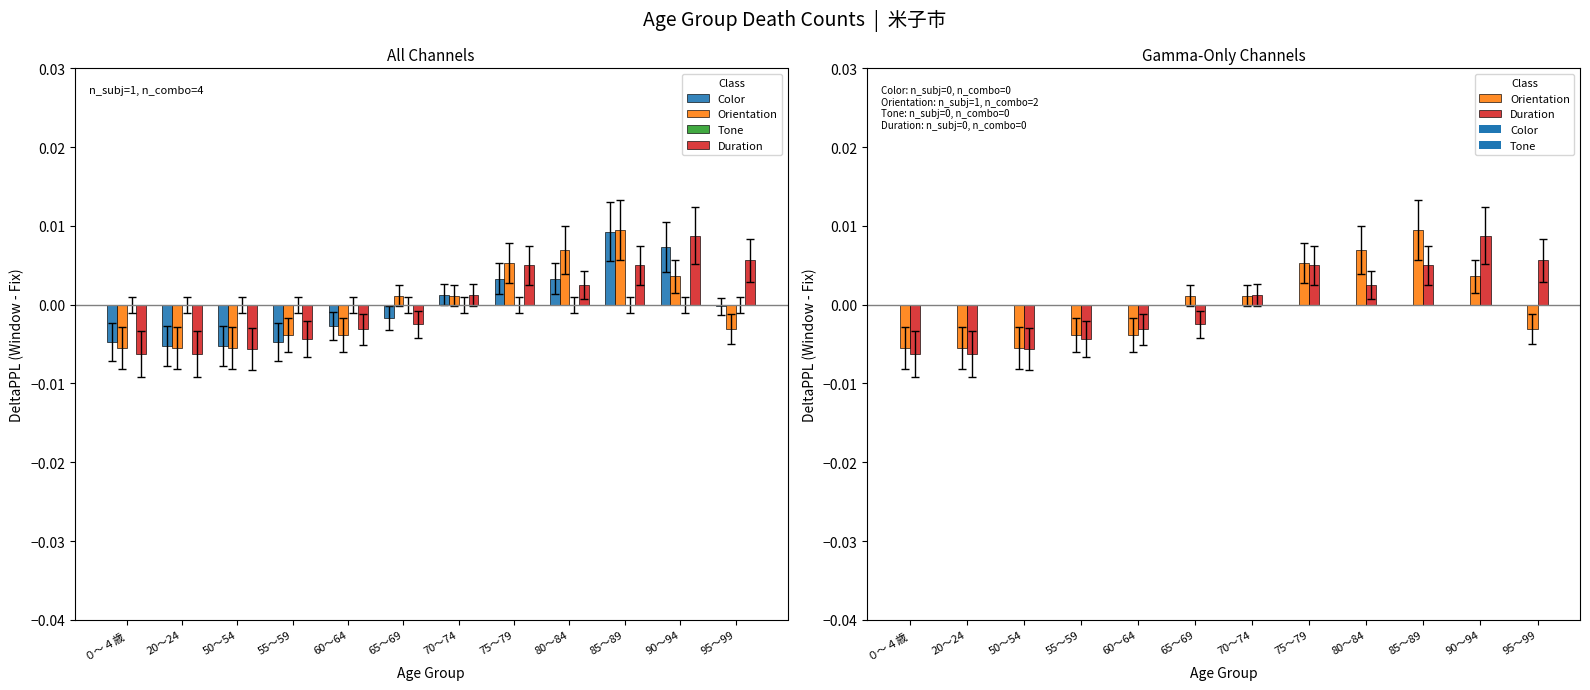

True or false: Tone has a value of 0.0 at 80～84.

True